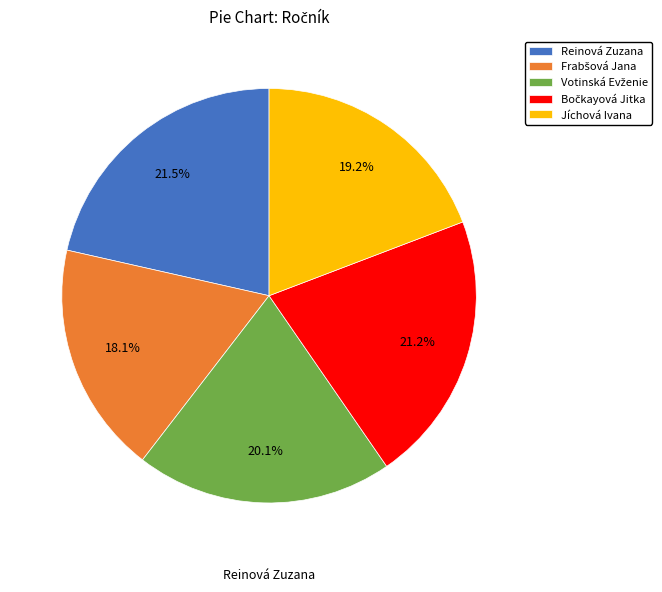

Which slice is the largest?

Reinová Zuzana